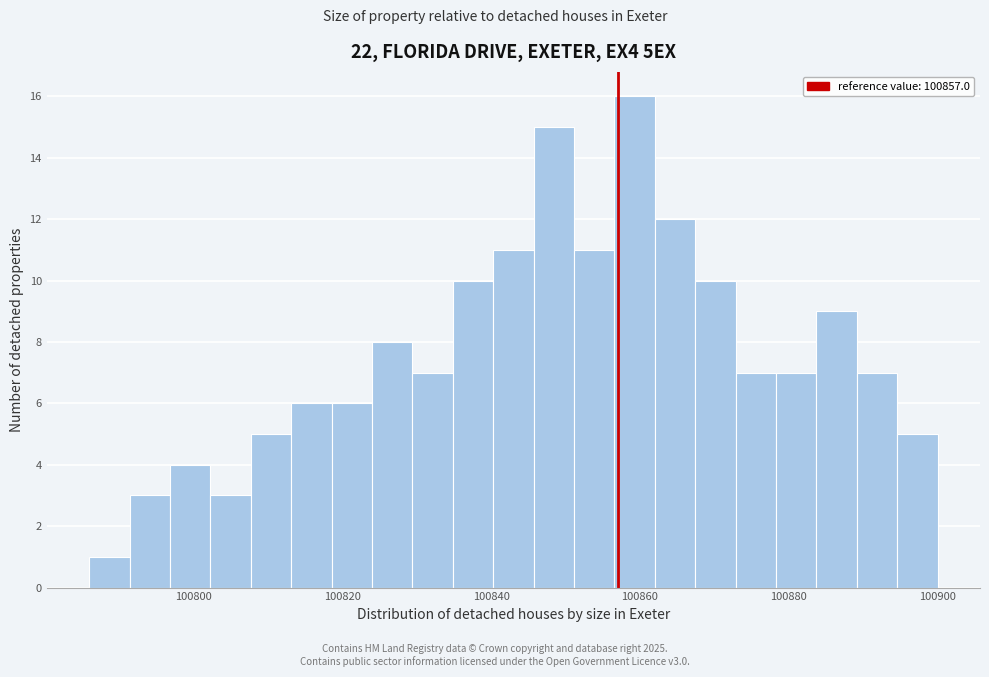

Read against the x-axis, roughly where is the centre of the tallest bar?

100860